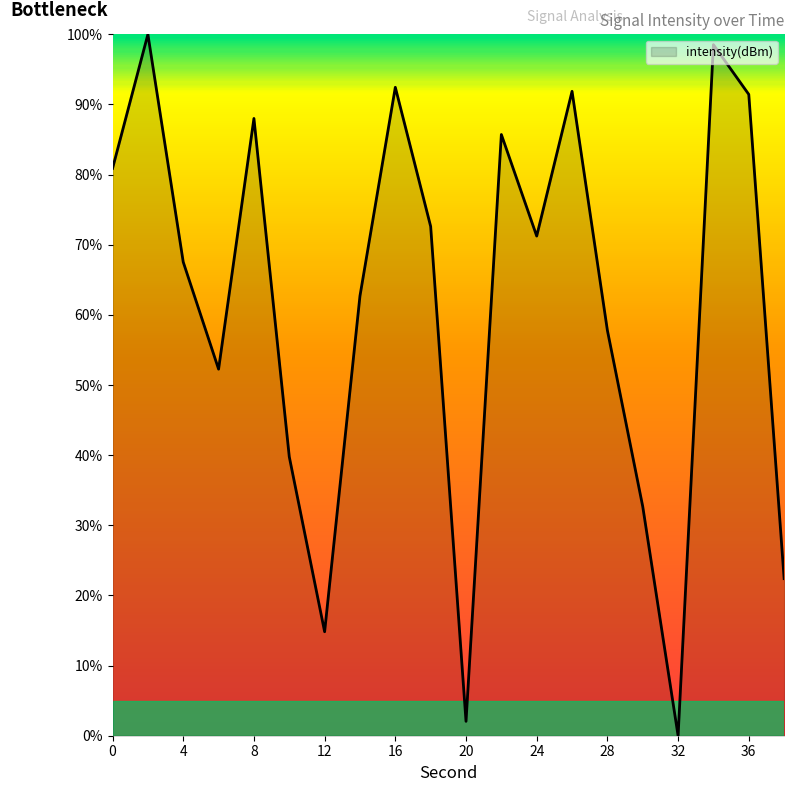

Is this an area chart (filled region under the line)?

Yes